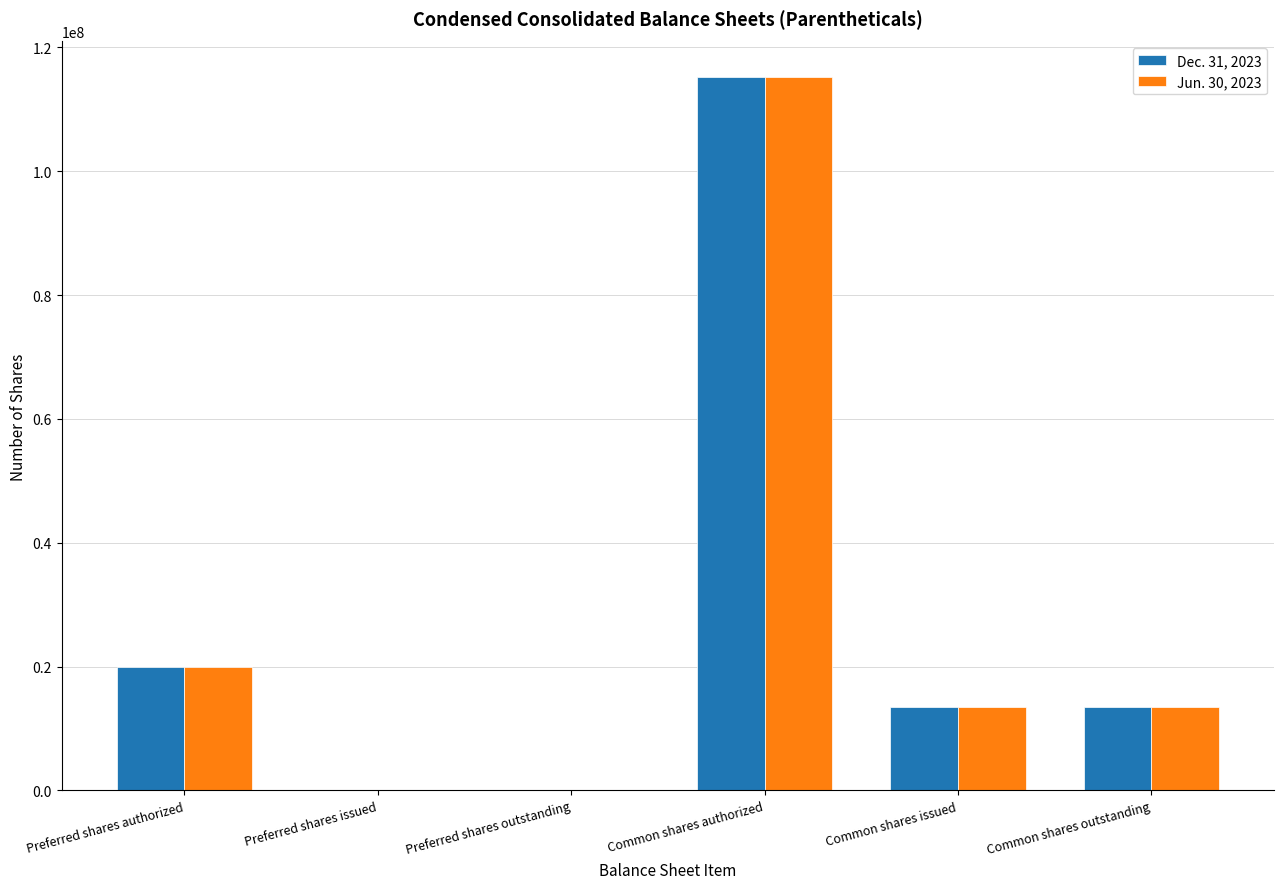

At which label does Dec. 31, 2023 reach its peak?

Common shares authorized